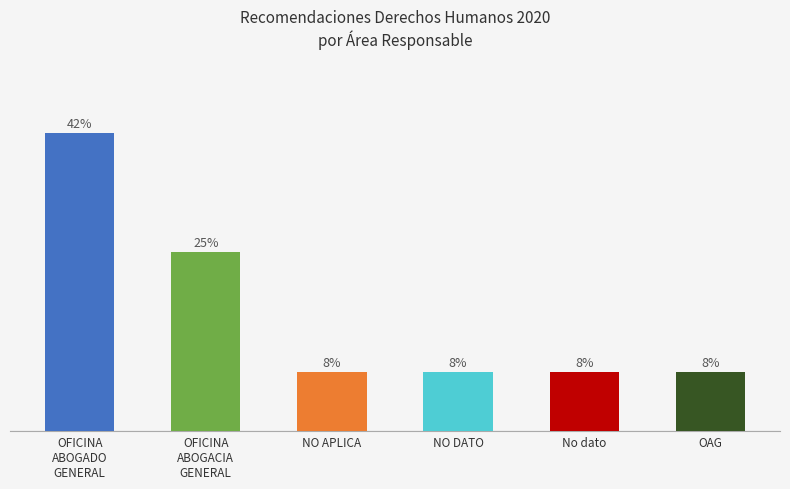

What is the ratio of the value at OFICINA ABOGADO GENERAL to the value at OAG?

5.0